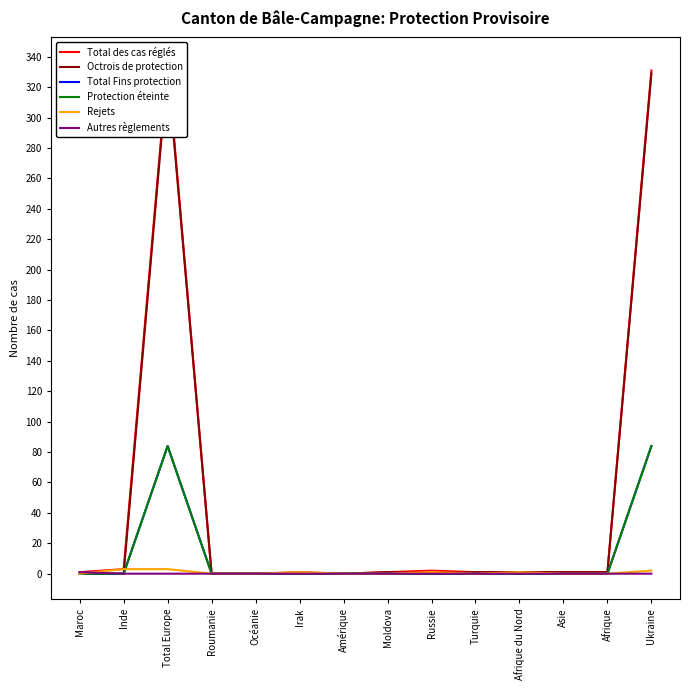

True or false: Protection éteinte and Total Fins protection intersect in this chart.

False